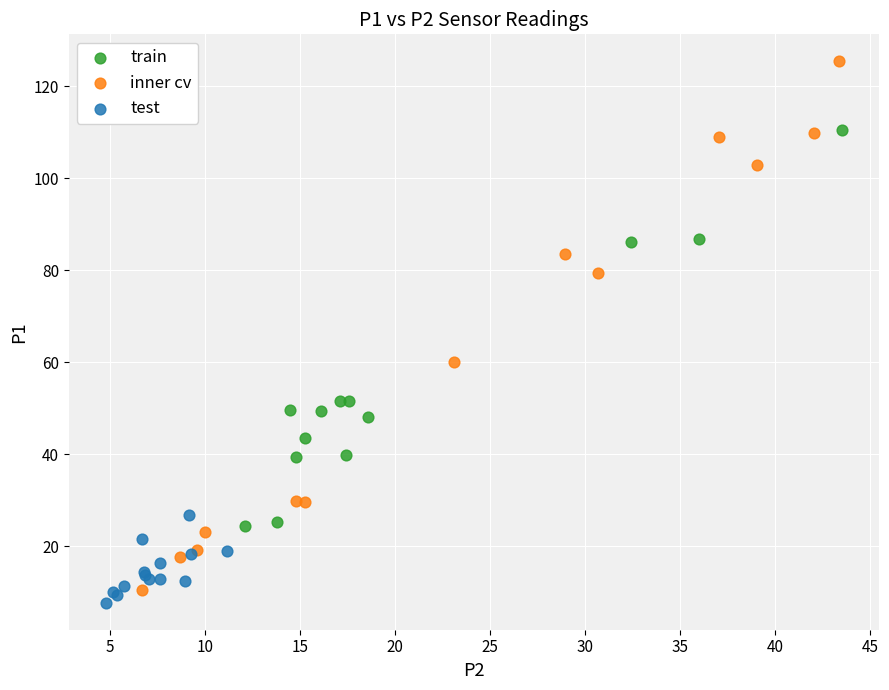

Which series contains the highest Y value?

inner cv